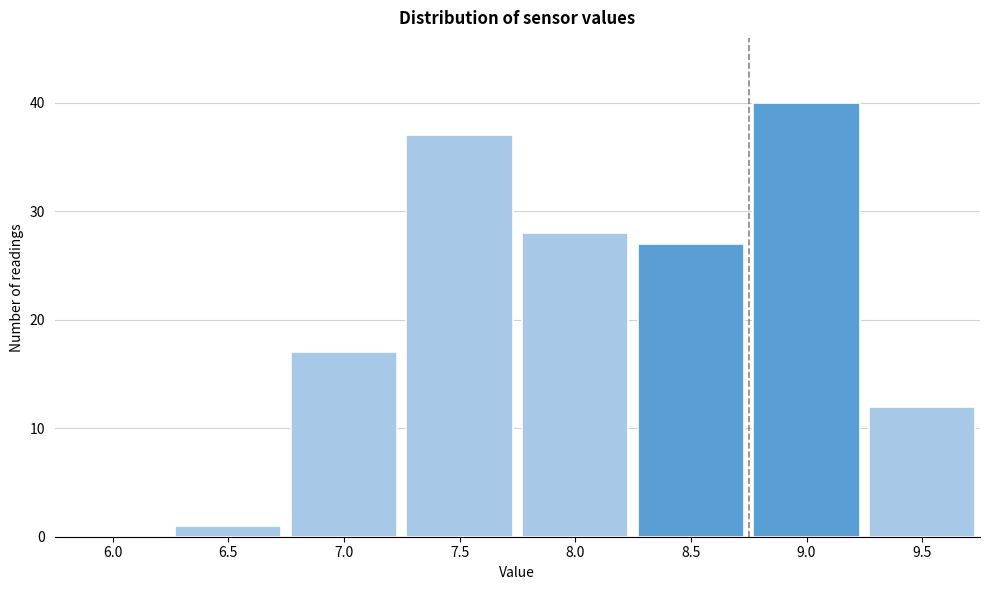

Reading right to left, extract all data points from this chart.

9.5=12	9.0=40	8.5=27	8.0=28	7.5=37	7.0=17	6.5=1	6.0=0